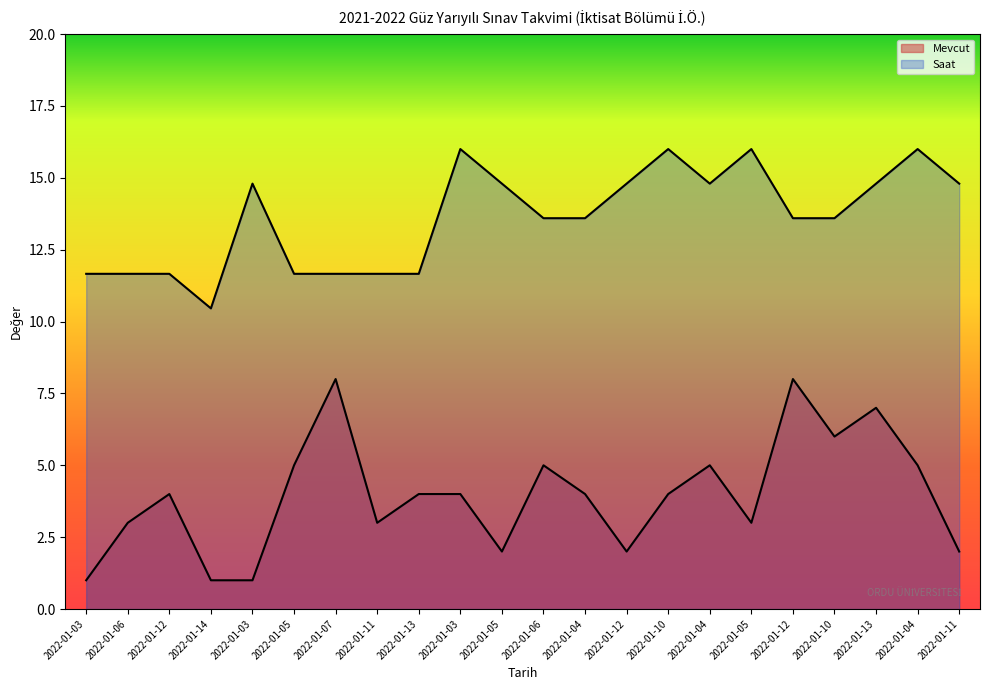

Rank the series by their maximum value, from highest to lowest.

Saat, Mevcut